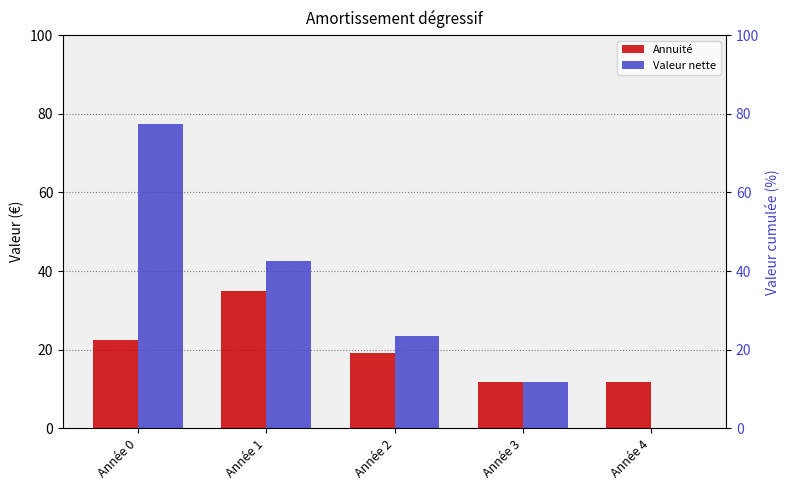

Which series has the largest total across all categories?

Valeur nette